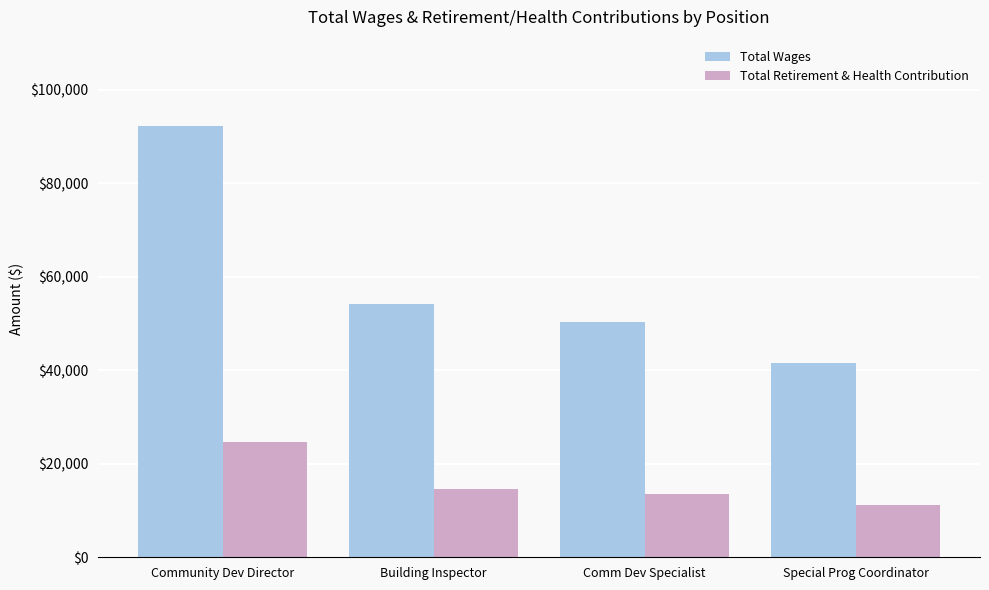

At which category is the sum across all series the highest?

Community Dev Director